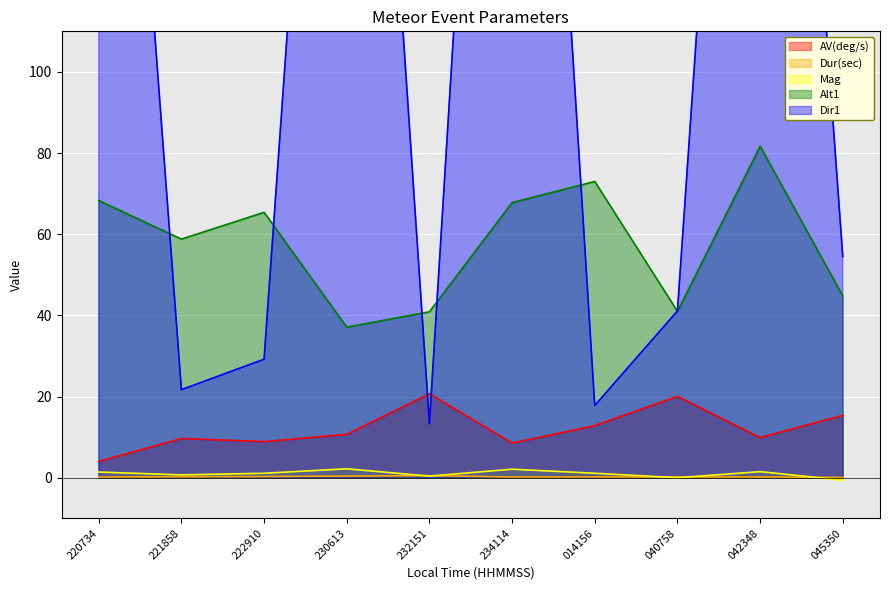

In Dur(sec), how many points are lower than both neighbors (excluding endpoints)?

1